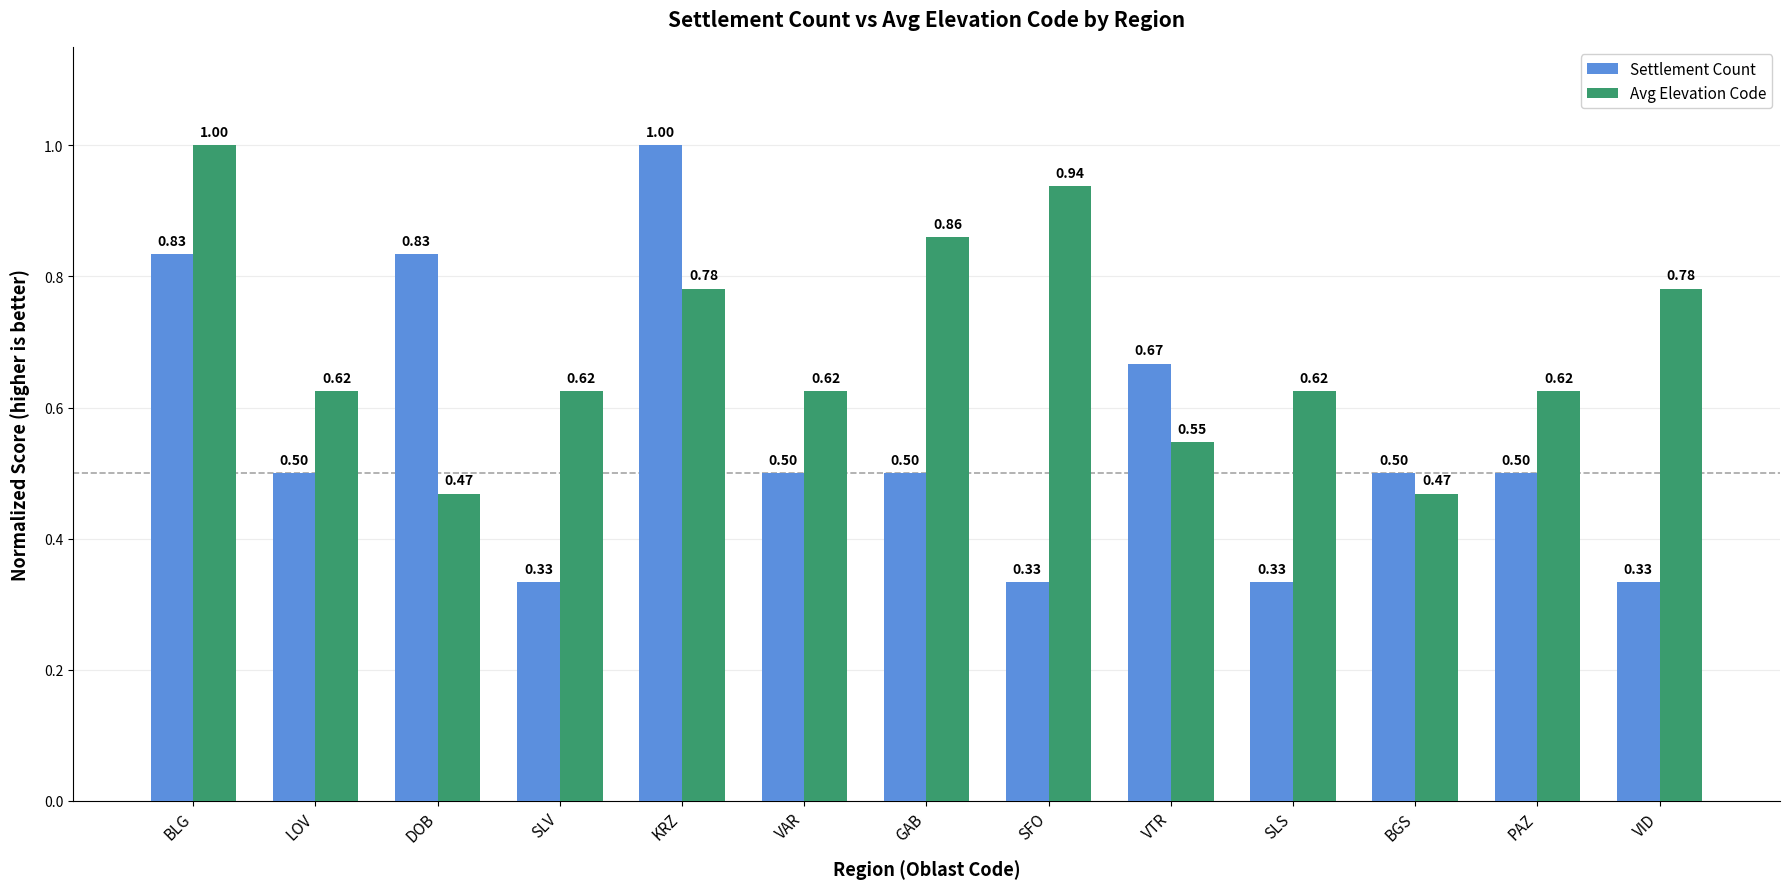

What is the sum of the Avg Elevation Code values at BGS and GAB?

1.3